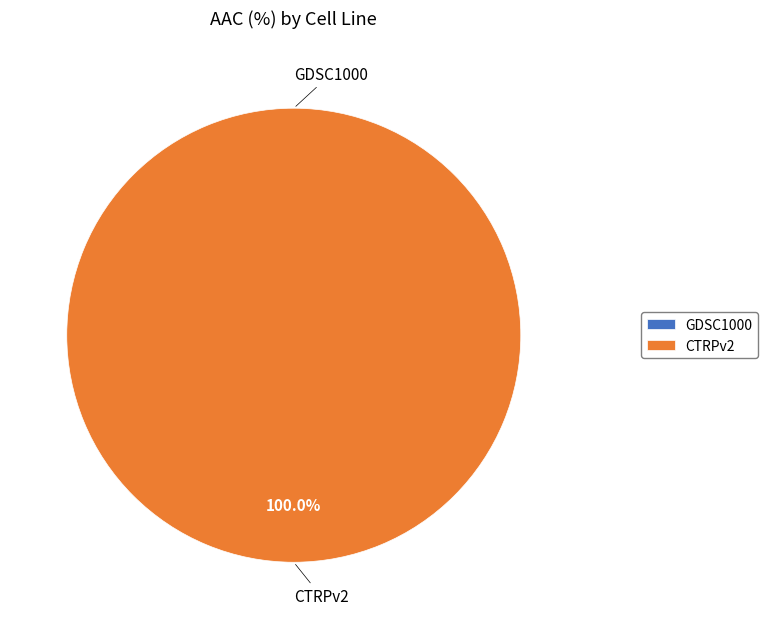

How many slices are in this pie chart?

2